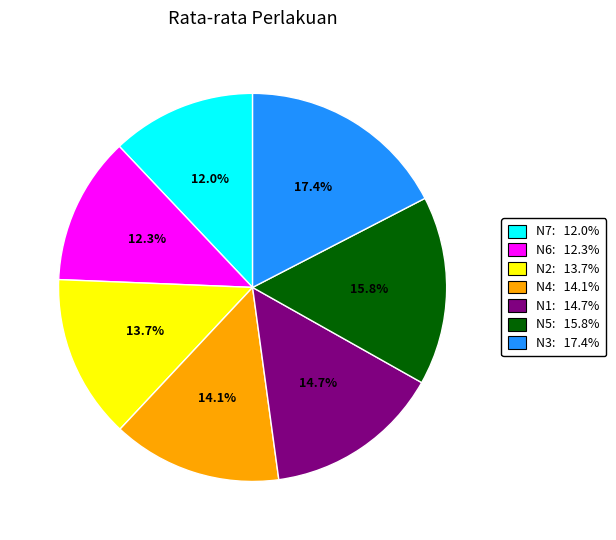

Combined, do N2 and N6 account for over 50%?

No